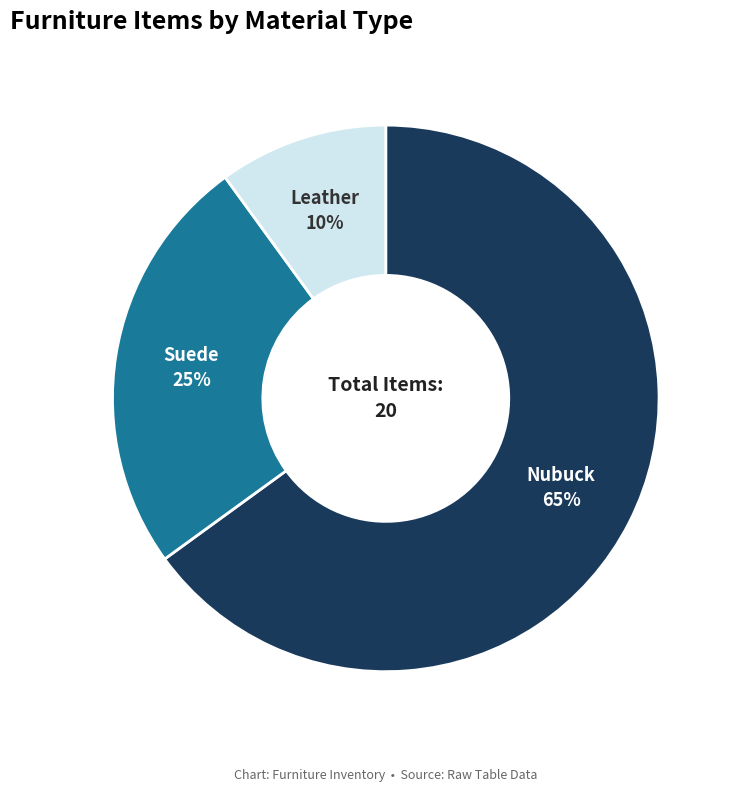

To the nearest percent, what is the difference between the largest and smallest slice percentages?

55%